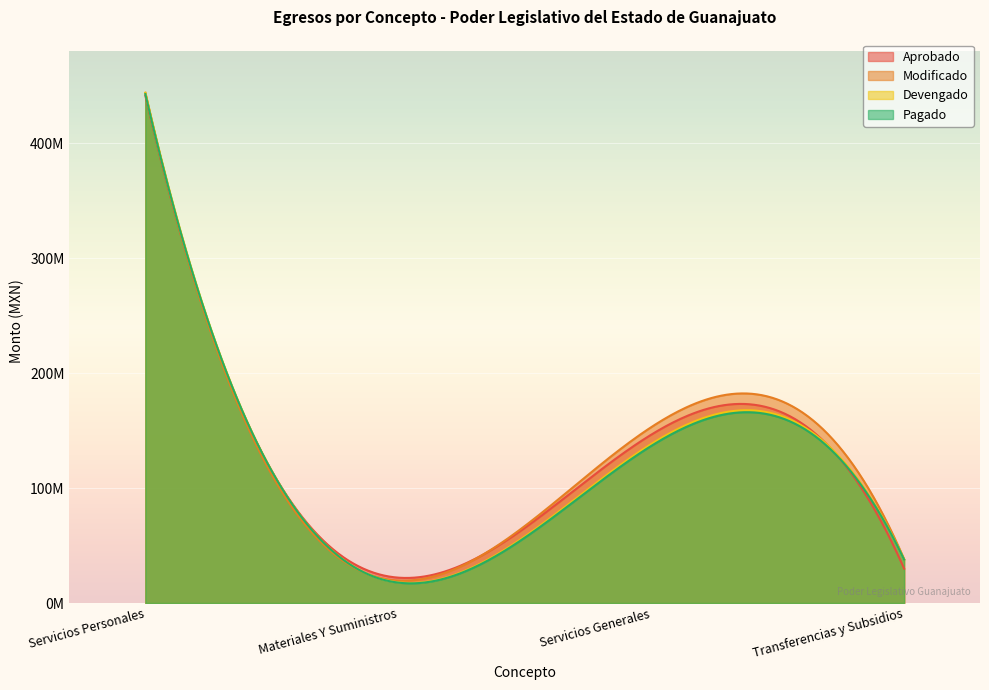

Reading left to right, list all the values displayed in this chart.

Aprobado: Servicios Personales=441225827.0	Materiales Y Suministros=22077407.0	Servicios Generales=146413117.0	Transferencias y Subsidios=29922650.0
Modificado: Servicios Personales=443787756.6	Materiales Y Suministros=19581038.6	Servicios Generales=152964699.6	Transferencias y Subsidios=38143283.9
Devengado: Servicios Personales=443787756.6	Materiales Y Suministros=18022414.5	Servicios Generales=138258483.8	Transferencias y Subsidios=38057233.4
Pagado: Servicios Personales=442633534.8	Materiales Y Suministros=17759469.2	Servicios Generales=136631291.3	Transferencias y Subsidios=37767352.4